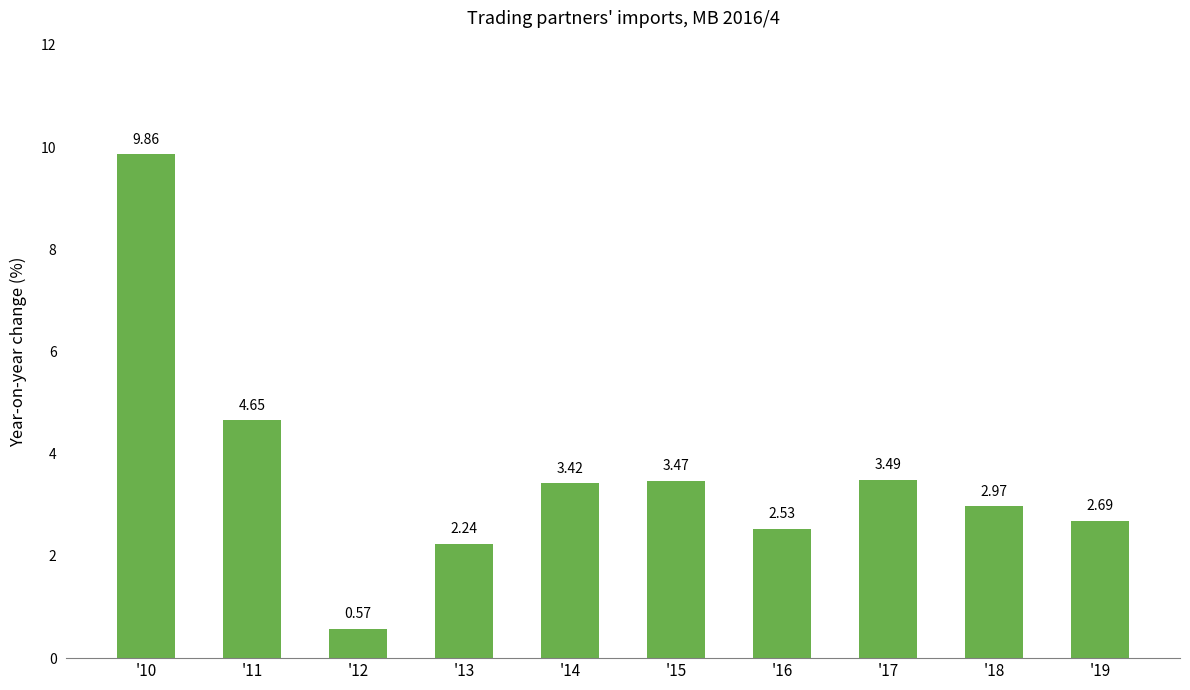

How many values exceed 3?

5